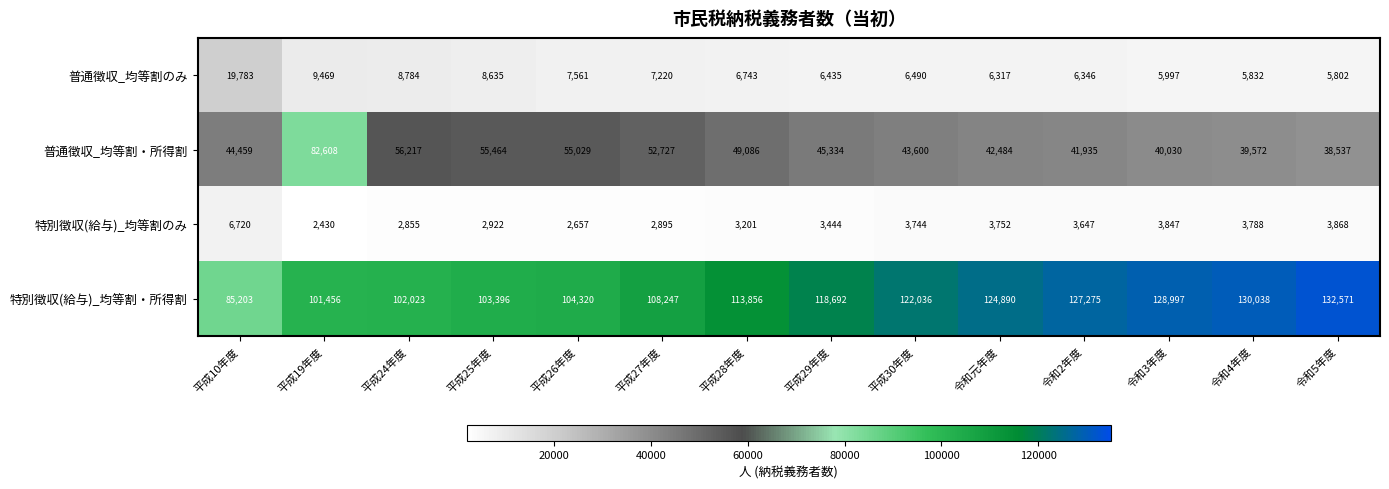

Rank the series by their maximum value, from lowest to highest.

特別徴収(給与)_均等割のみ, 普通徴収_均等割のみ, 普通徴収_均等割・所得割, 特別徴収(給与)_均等割・所得割